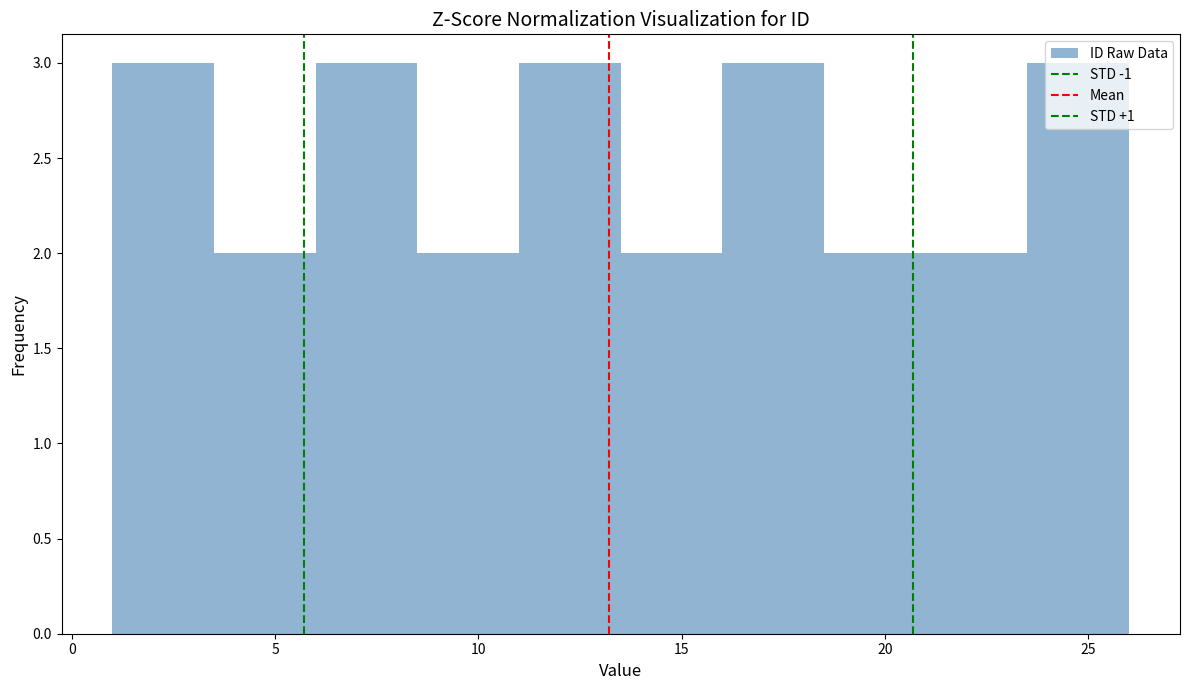

Reading left to right, list every bar in this chart as the range it spans on the x-axis followed by its height. The values are not printed on the chart, so give them approximately, as read against the axis.

1.0 to 3.5: 3
3.5 to 6.0: 2
6.0 to 8.5: 3
8.5 to 11.0: 2
11.0 to 13.5: 3
13.5 to 16.0: 2
16.0 to 18.5: 3
18.5 to 21.0: 2
21.0 to 23.5: 2
23.5 to 26.0: 3